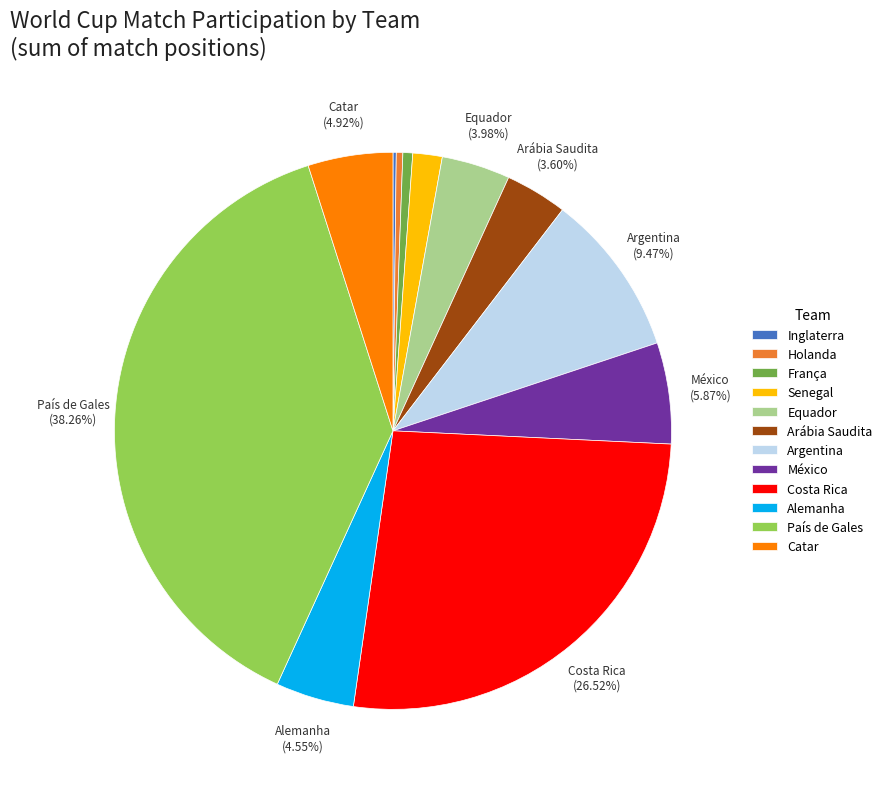

Does any single category account for the majority?

No